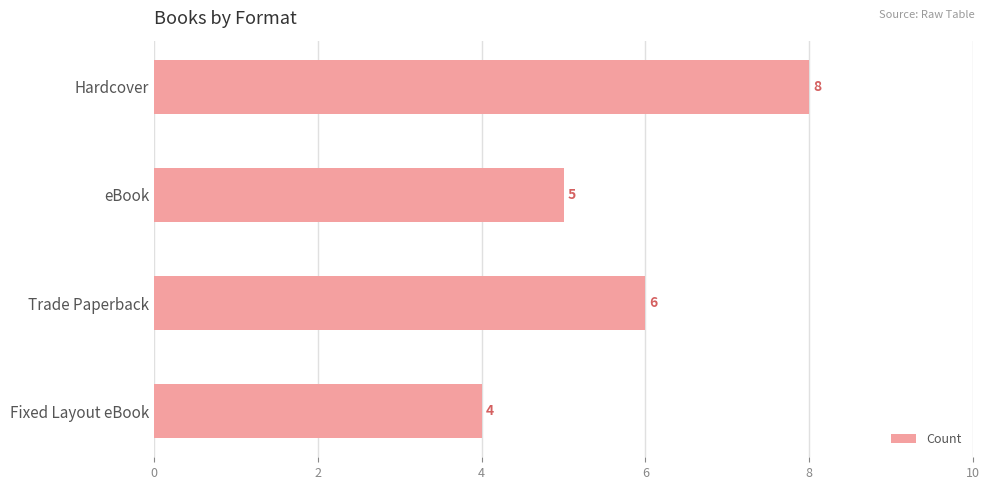

Are the bars horizontal?

Yes